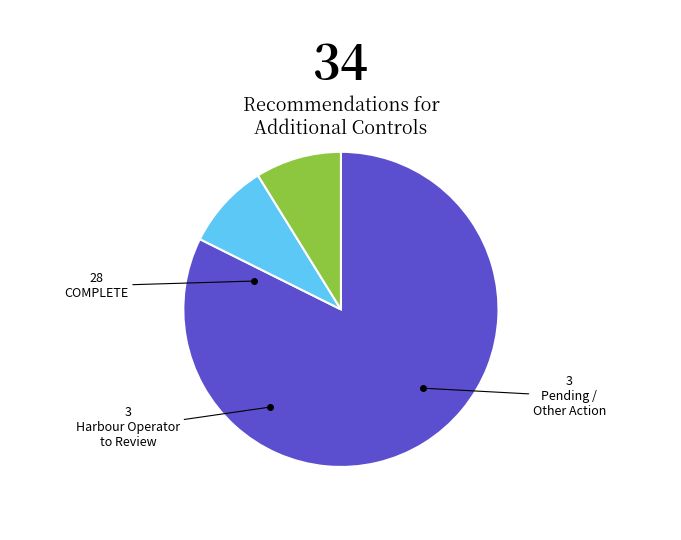

Is there a majority slice in this chart?

Yes